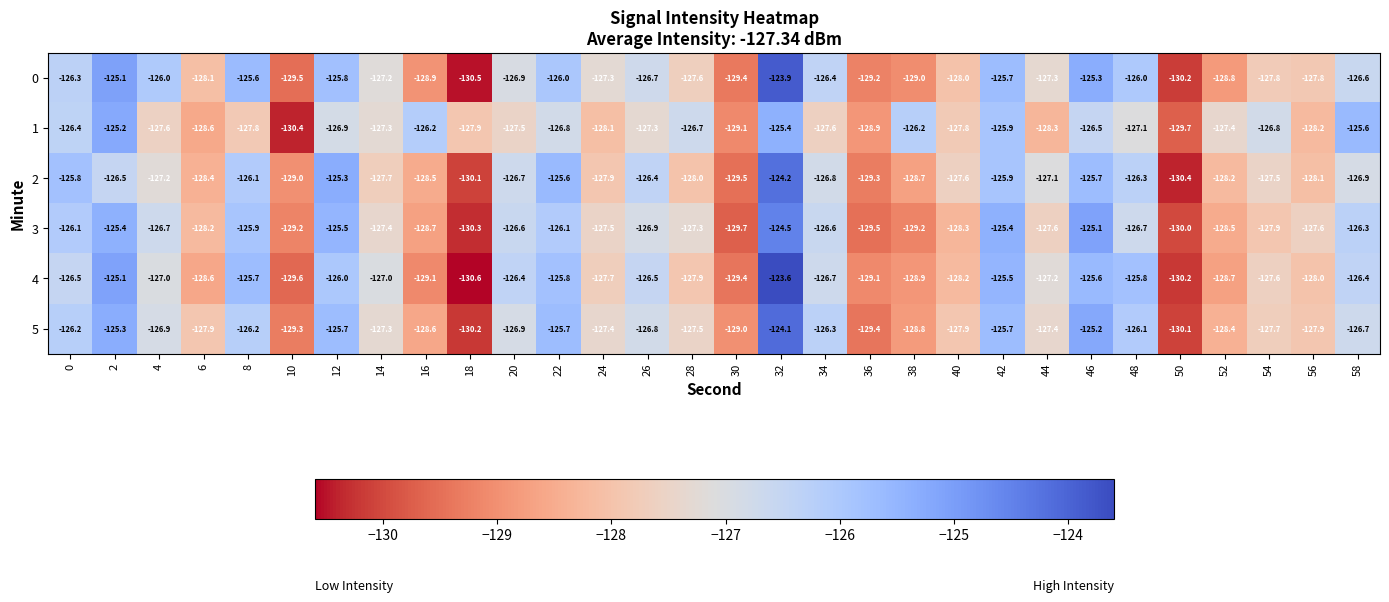

What is the spread (max minus min) of values at 44?

1.2